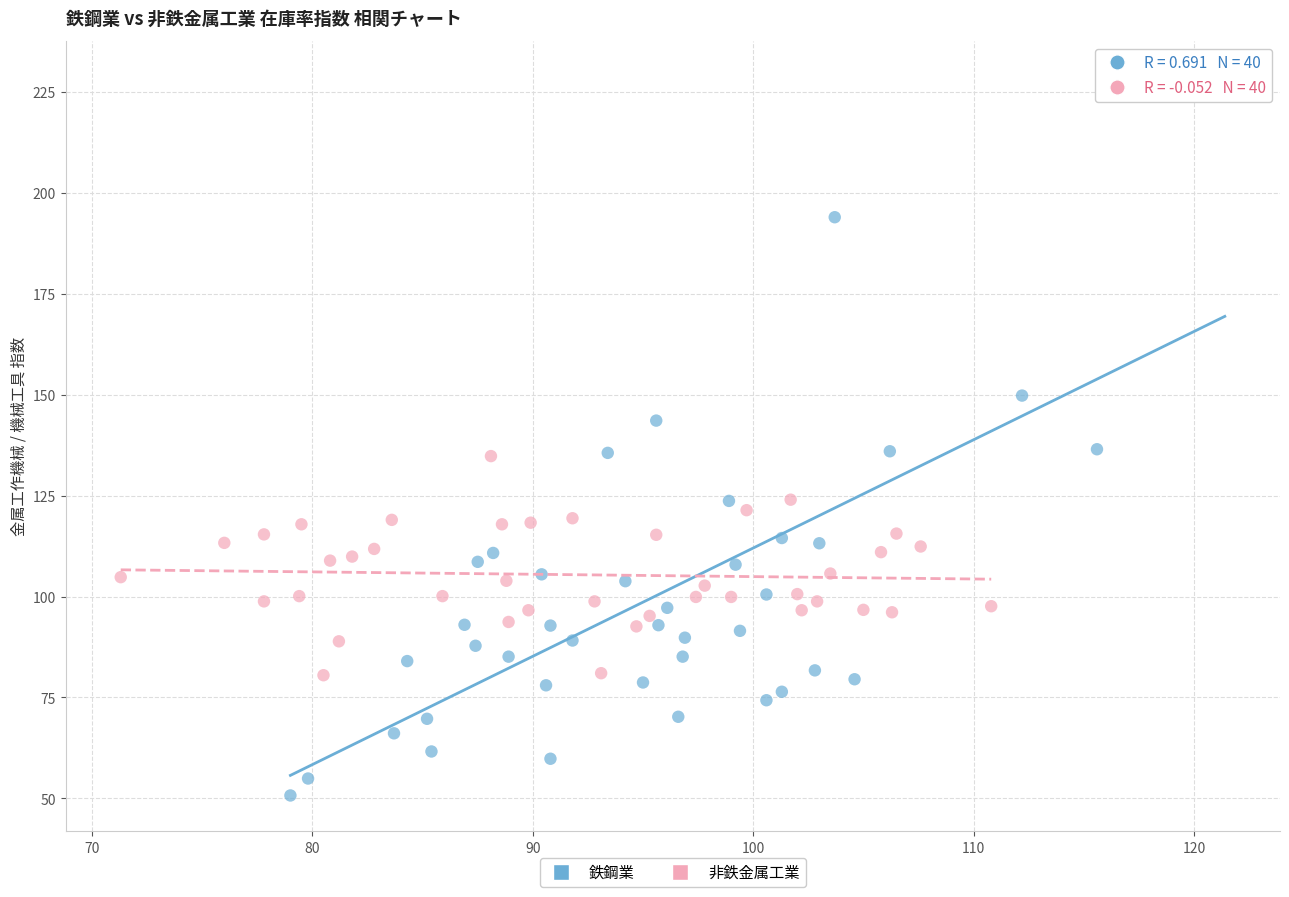

Which series contains the lowest Y value?

鉄鋼業